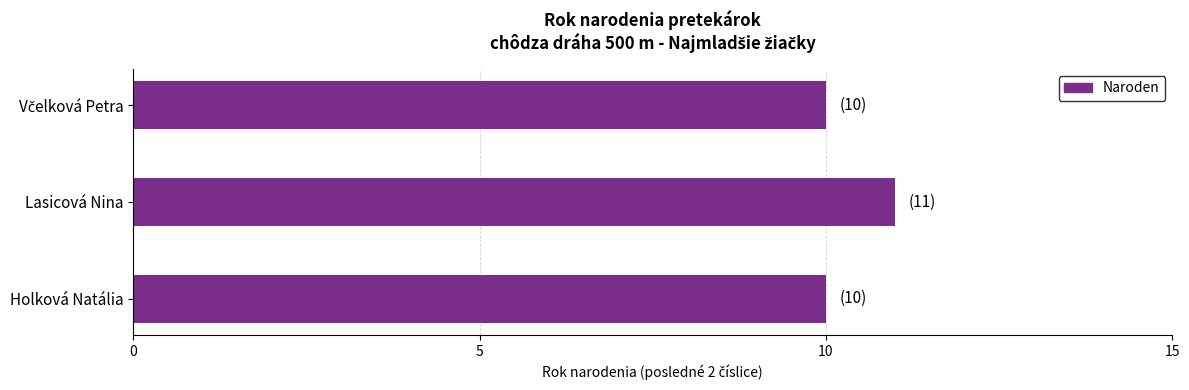

Which category has the highest value across all series?

Lasicová Nina